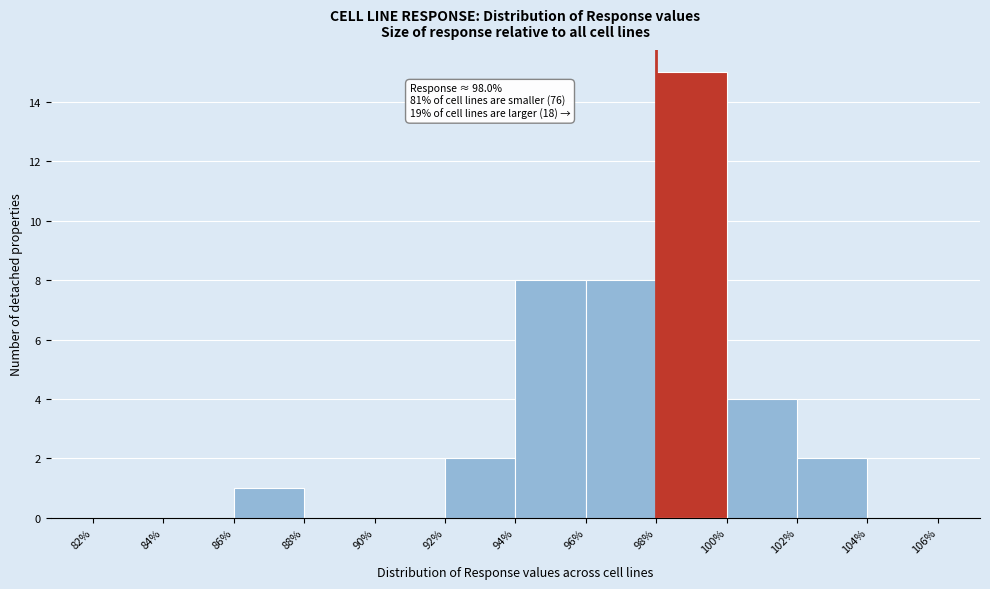

Over which range of the x-axis is the bar tallest?

98% to 100%